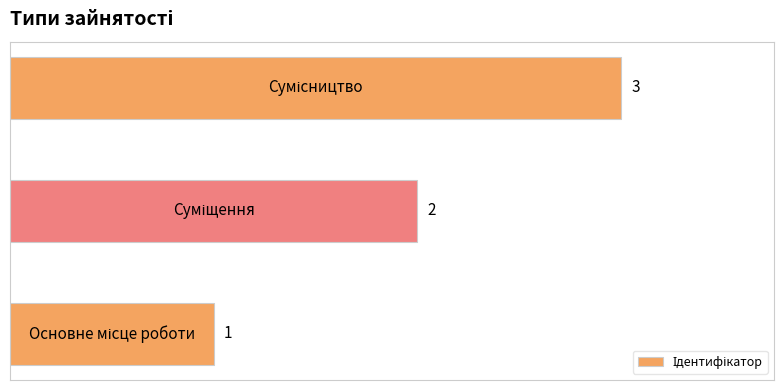

Are the bars horizontal?

Yes